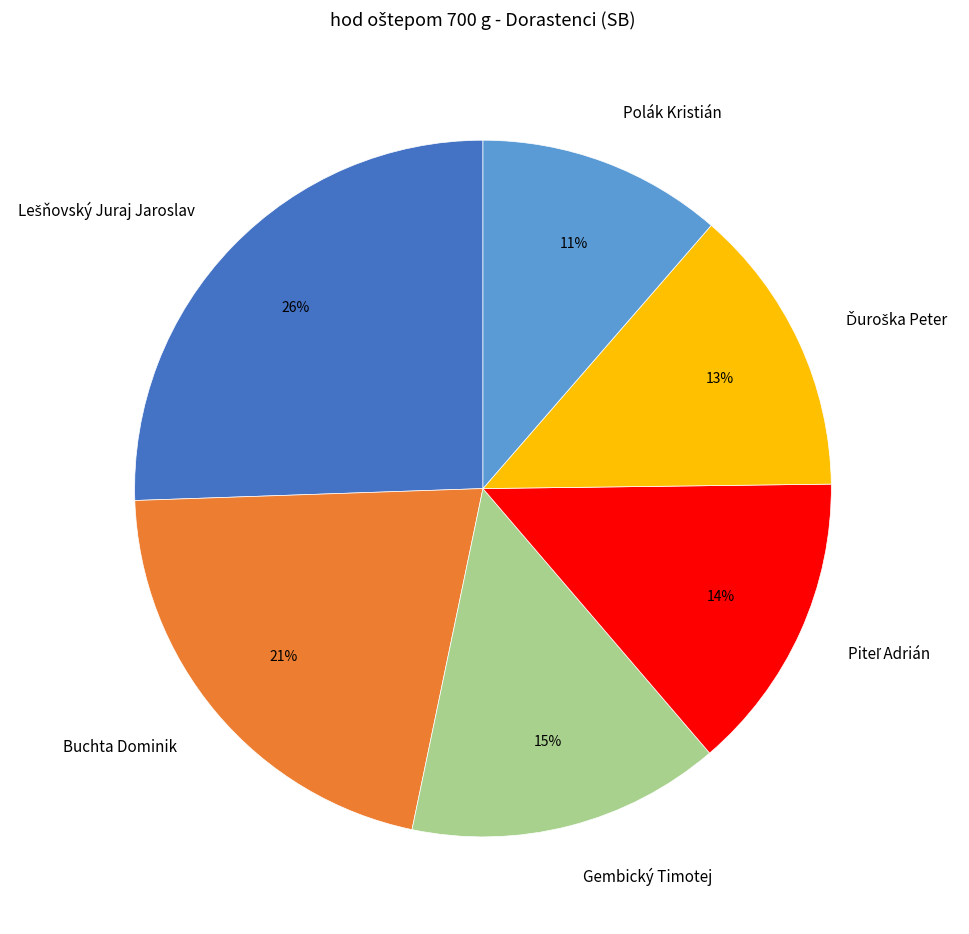

What percentage is the Polák Kristián slice, to the nearest percent?

11%